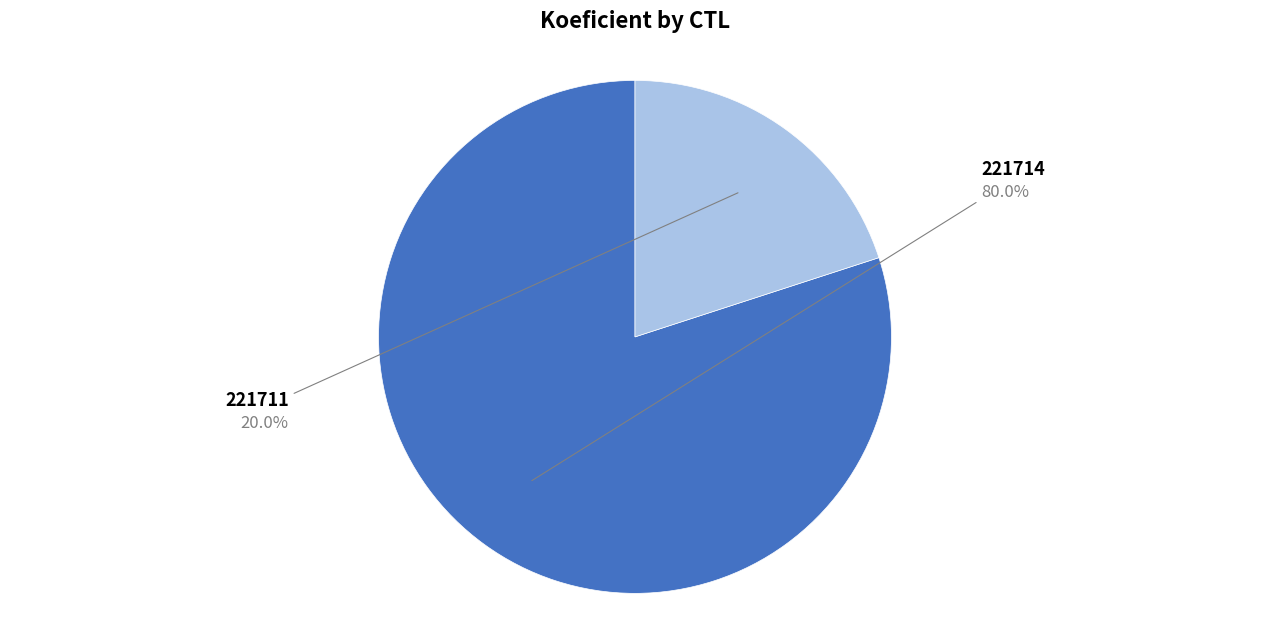

What percentage is the 221711 slice, to the nearest percent?

20%